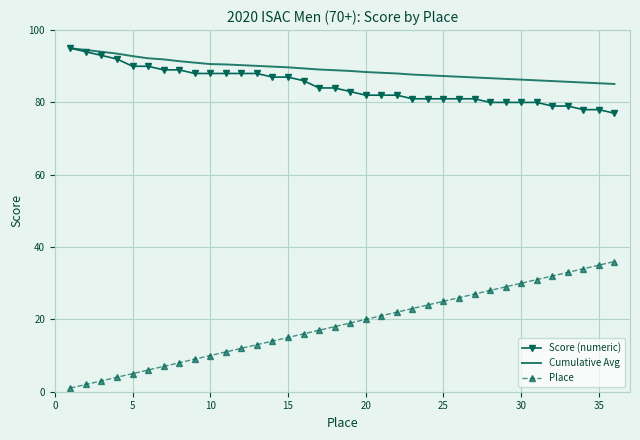

Which series has the widest spread of values?

Place